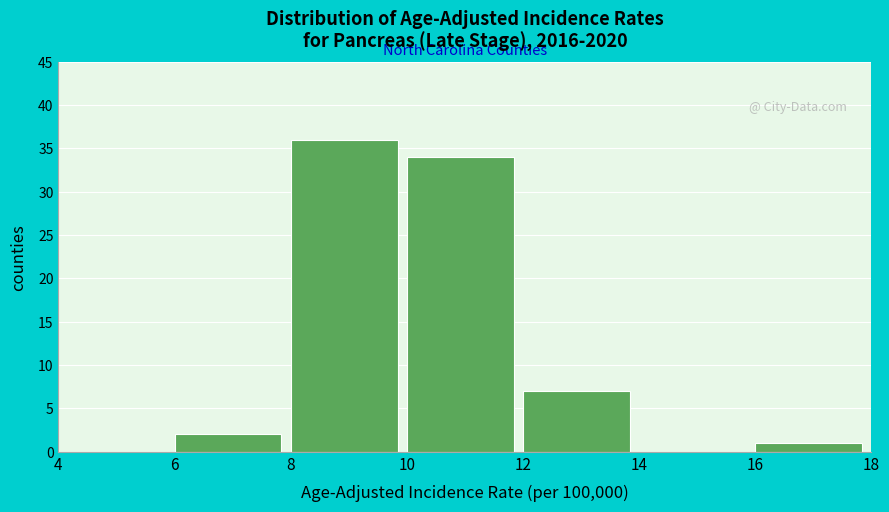

How tall is the bar that spans 16 to 18 on the x-axis? The values are not printed on the chart, so give them approximately, as read against the axis.

1